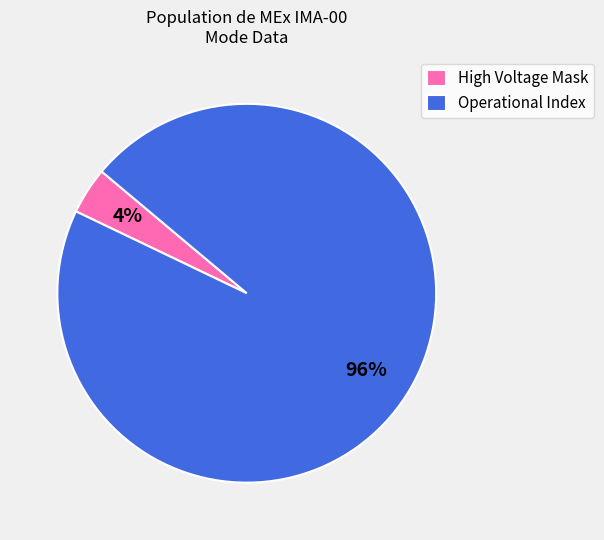

Does any single category account for the majority?

Yes